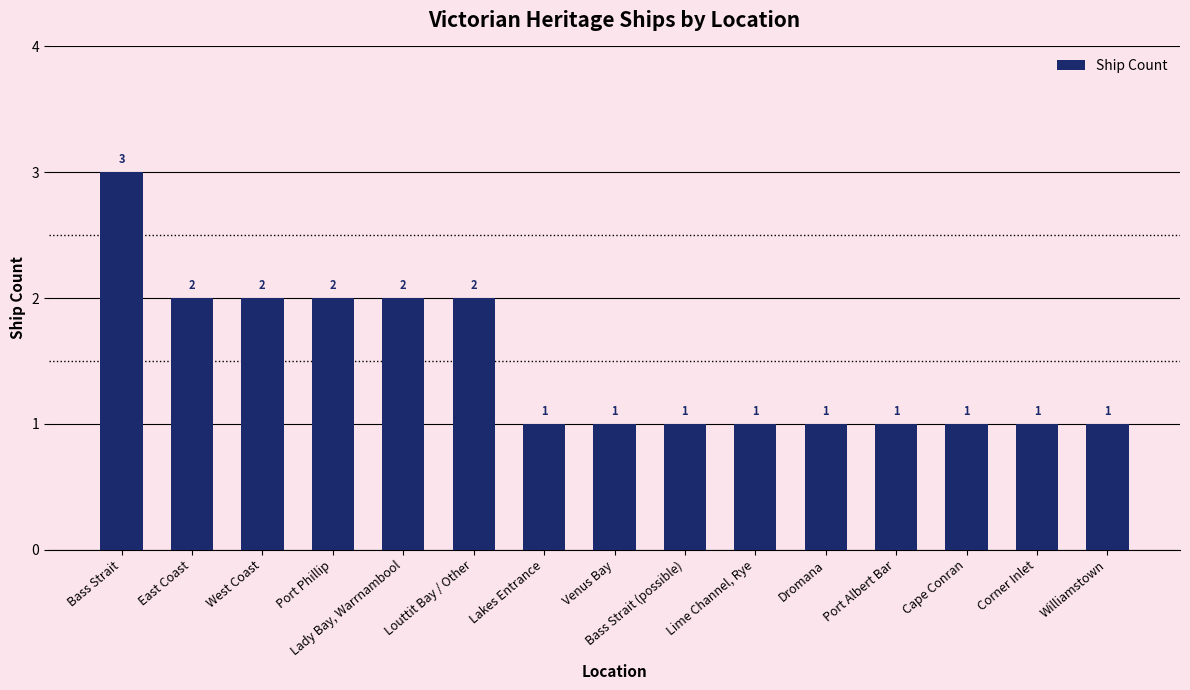

Which has a higher value, Louttit Bay / Other or Bass Strait (possible)?

Louttit Bay / Other